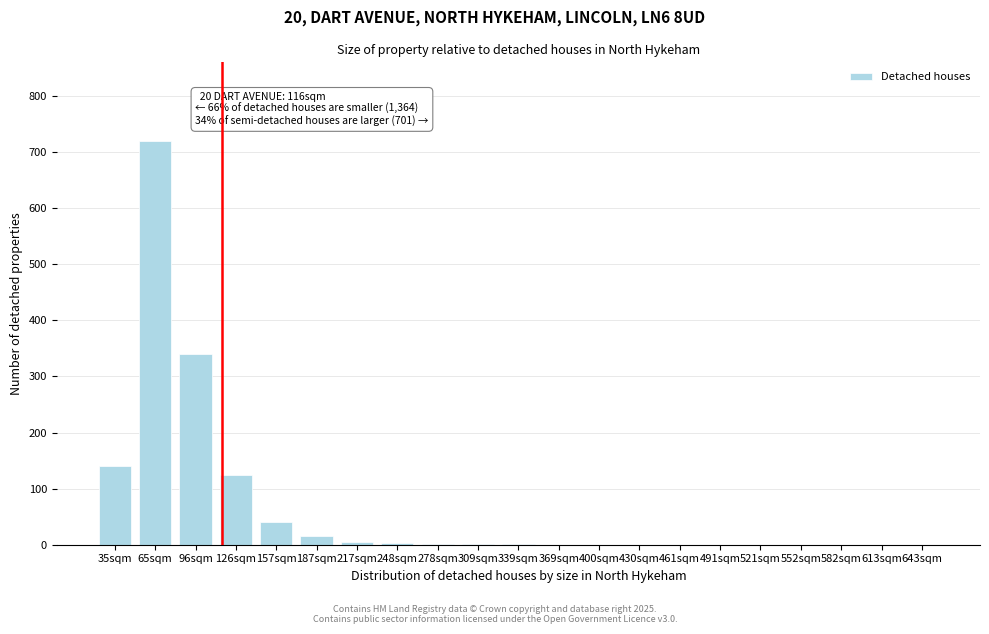

What is the sum of all values?

1392